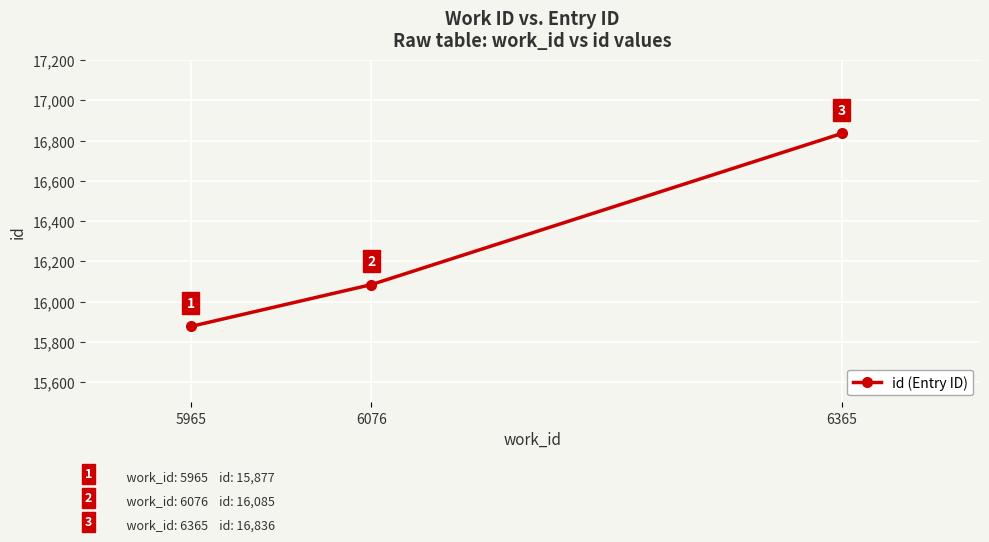

What is the ratio of the value at 6076 to the value at 6365?

1.0